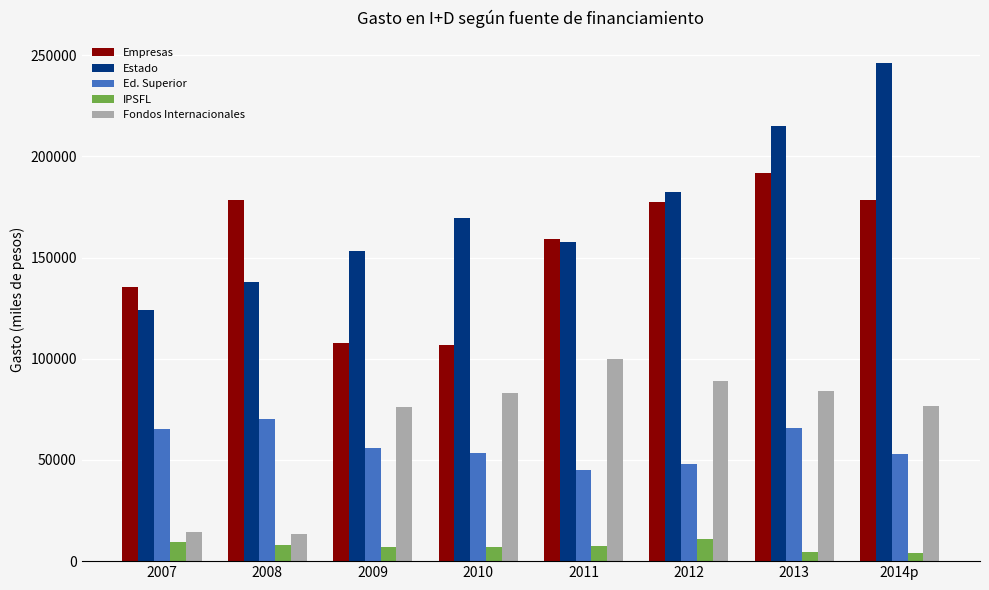

What is the maximum value for Estado?

246127.0